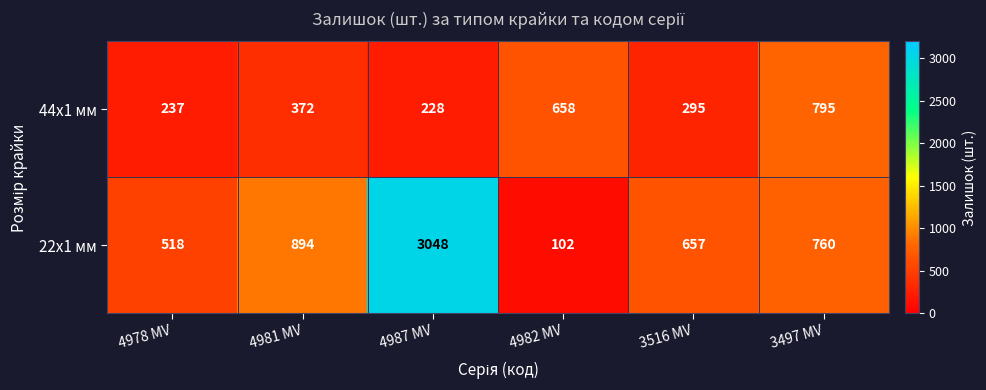

What is the difference between the second highest and minimum values in the 44x1 мм series?

430